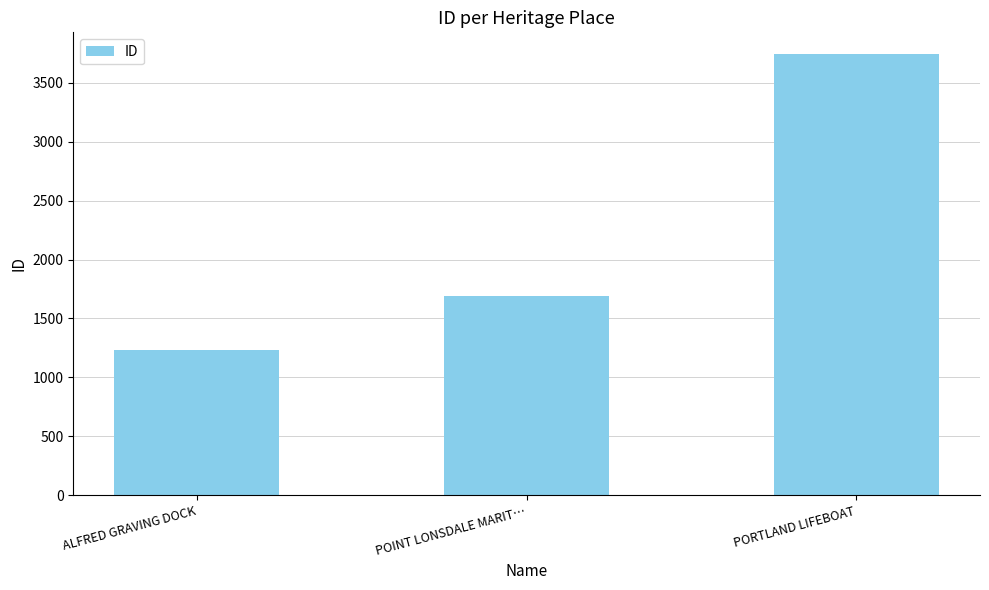

Reading left to right, what are all the values shown in this chart?

1231	1693	3741